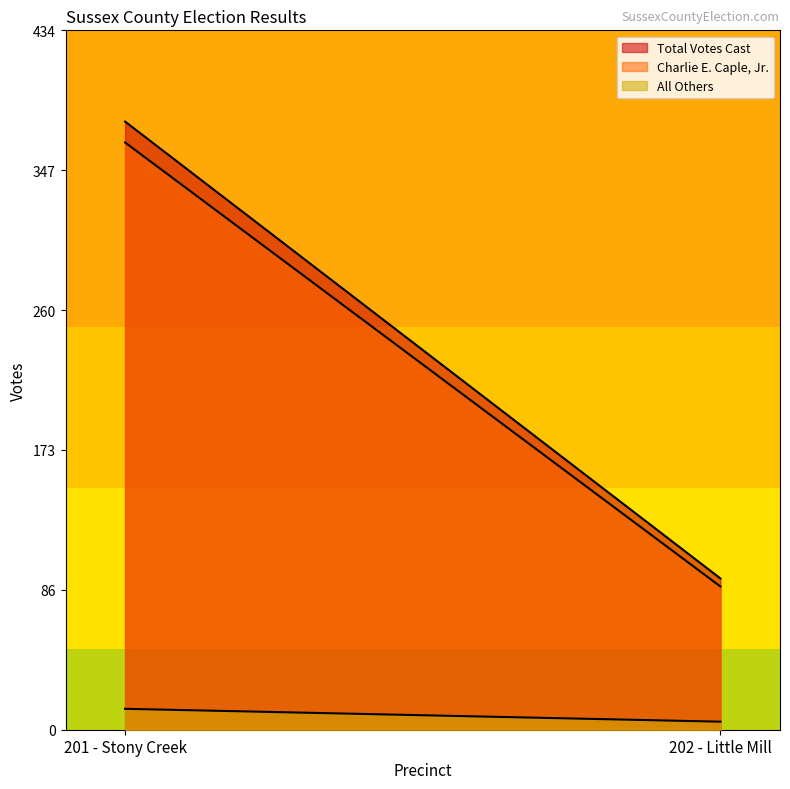

What is the average value of the All Others series?

9